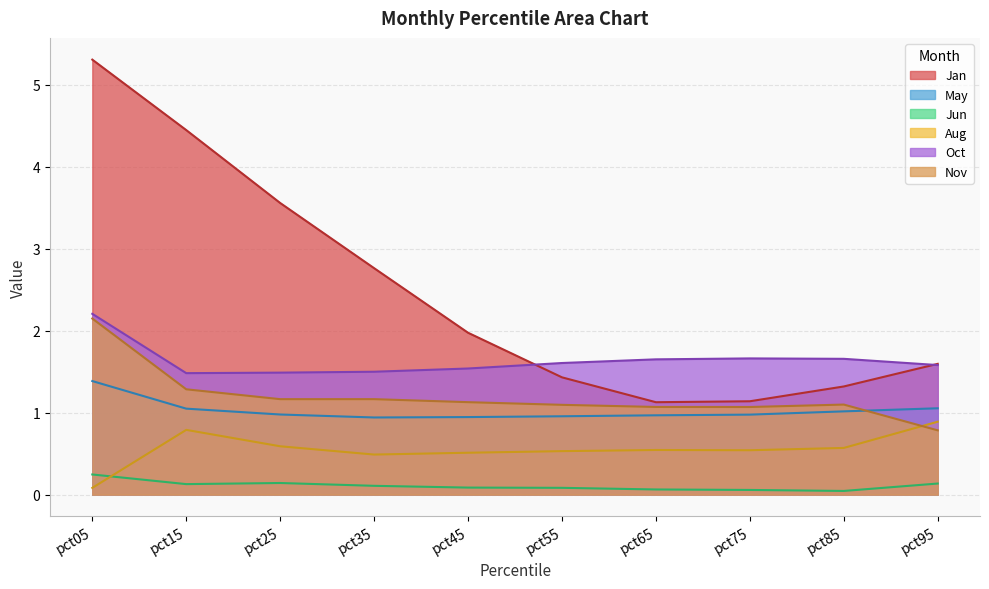

Reading left to right, extract all data points from this chart.

Jan: pct05=5.3	pct15=4.4	pct25=3.6	pct35=2.8	pct45=2.0	pct55=1.4	pct65=1.1	pct75=1.1	pct85=1.3	pct95=1.6
May: pct05=1.4	pct15=1.0	pct25=1.0	pct35=0.9	pct45=0.9	pct55=1.0	pct65=1.0	pct75=1.0	pct85=1.0	pct95=1.1
Jun: pct05=0.2	pct15=0.1	pct25=0.1	pct35=0.1	pct45=0.1	pct55=0.1	pct65=0.1	pct75=0.1	pct85=0.0	pct95=0.1
Aug: pct05=0.1	pct15=0.8	pct25=0.6	pct35=0.5	pct45=0.5	pct55=0.5	pct65=0.5	pct75=0.5	pct85=0.6	pct95=0.9
Oct: pct05=2.2	pct15=1.5	pct25=1.5	pct35=1.5	pct45=1.5	pct55=1.6	pct65=1.6	pct75=1.7	pct85=1.7	pct95=1.6
Nov: pct05=2.1	pct15=1.3	pct25=1.2	pct35=1.2	pct45=1.1	pct55=1.1	pct65=1.1	pct75=1.1	pct85=1.1	pct95=0.8